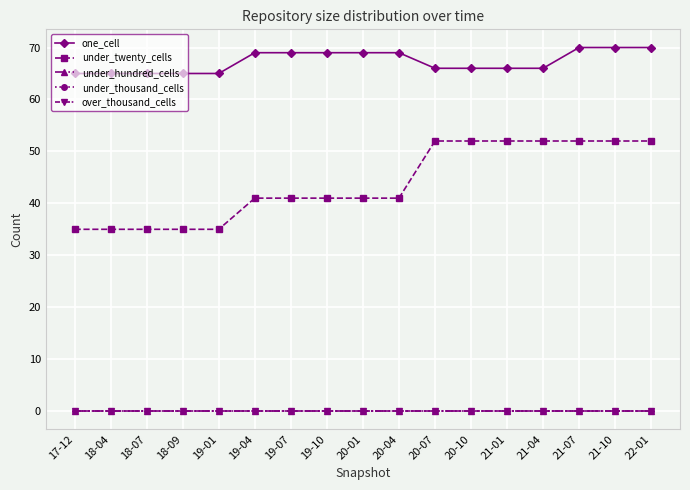

Does the chart have visible grid lines?

Yes